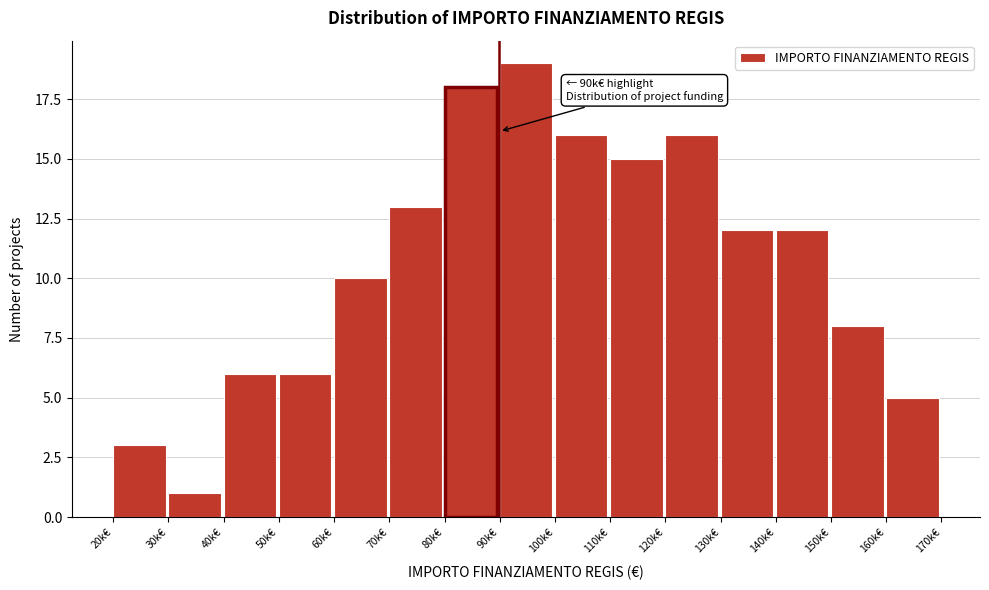

Reading left to right, extract all data points from this chart.

20k€=3	30k€=1	40k€=6	50k€=6	60k€=10	70k€=13	80k€=18	90k€=19	100k€=16	110k€=15	120k€=16	130k€=12	140k€=12	150k€=8	160k€=5